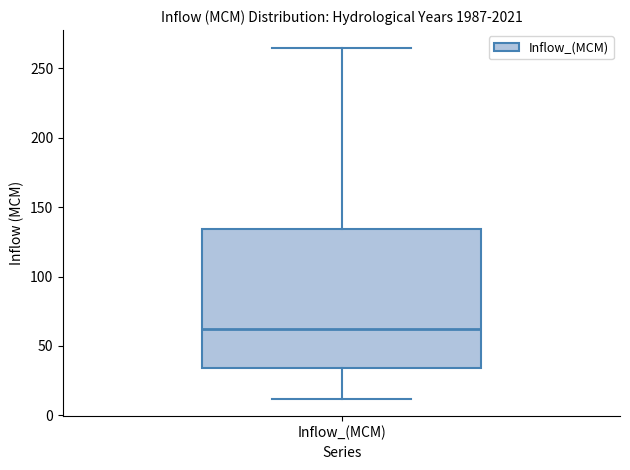

Transcribe this box plot: give where the median line is, the range the box spans, and where the two whiskers end, as read against the y-axis. The values are not printed on the chart, so give them approximately, as read against the axis.

median 60, box 35 to 135, whiskers 10 to 265